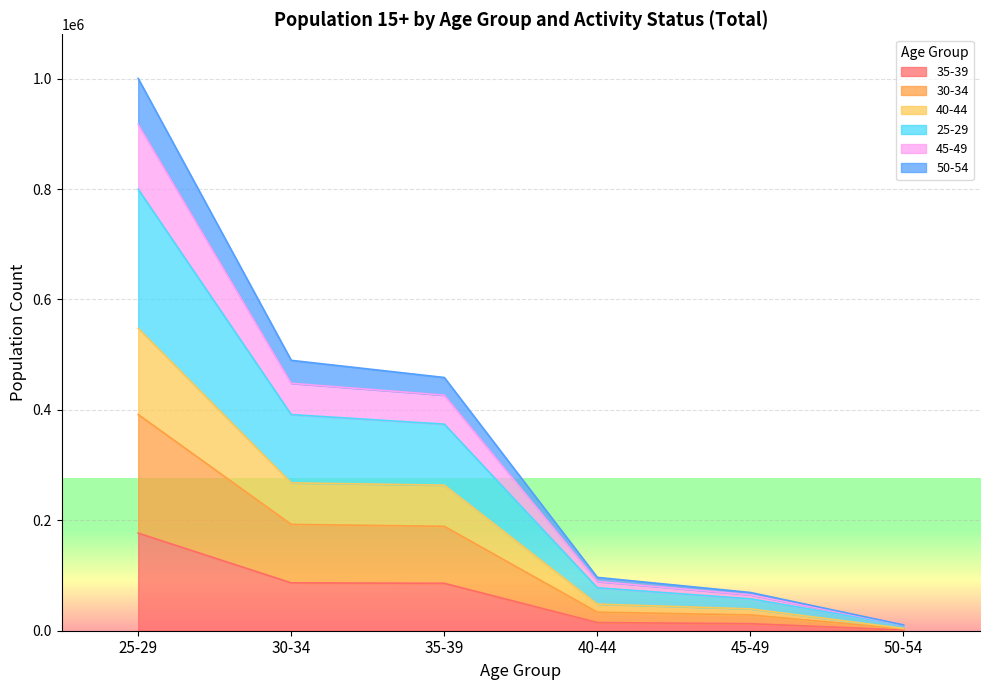

Rank the categories by 40-44 value from highest to lowest.

25-29, 30-34, 35-39, 40-44, 45-49, 50-54